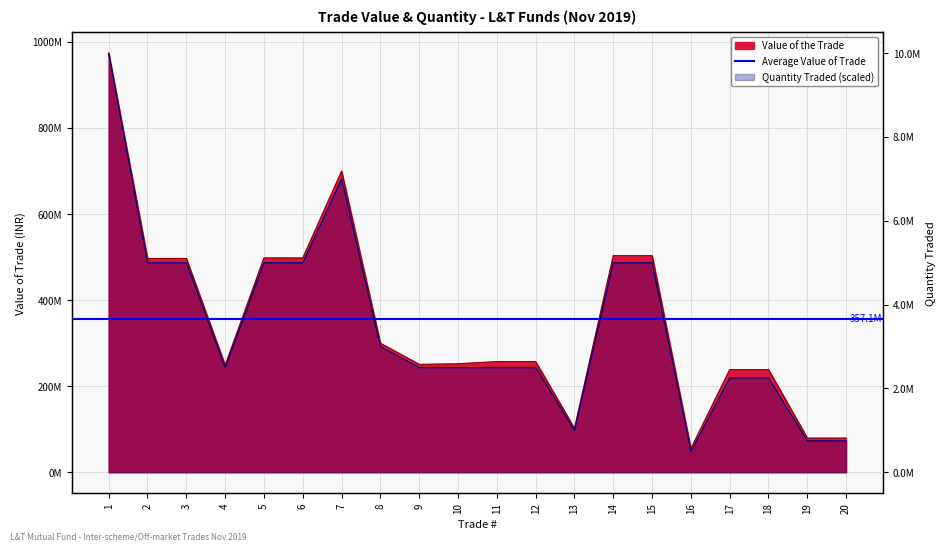

What is the value of the Quantity Traded point at the 6th from the left?

486866500